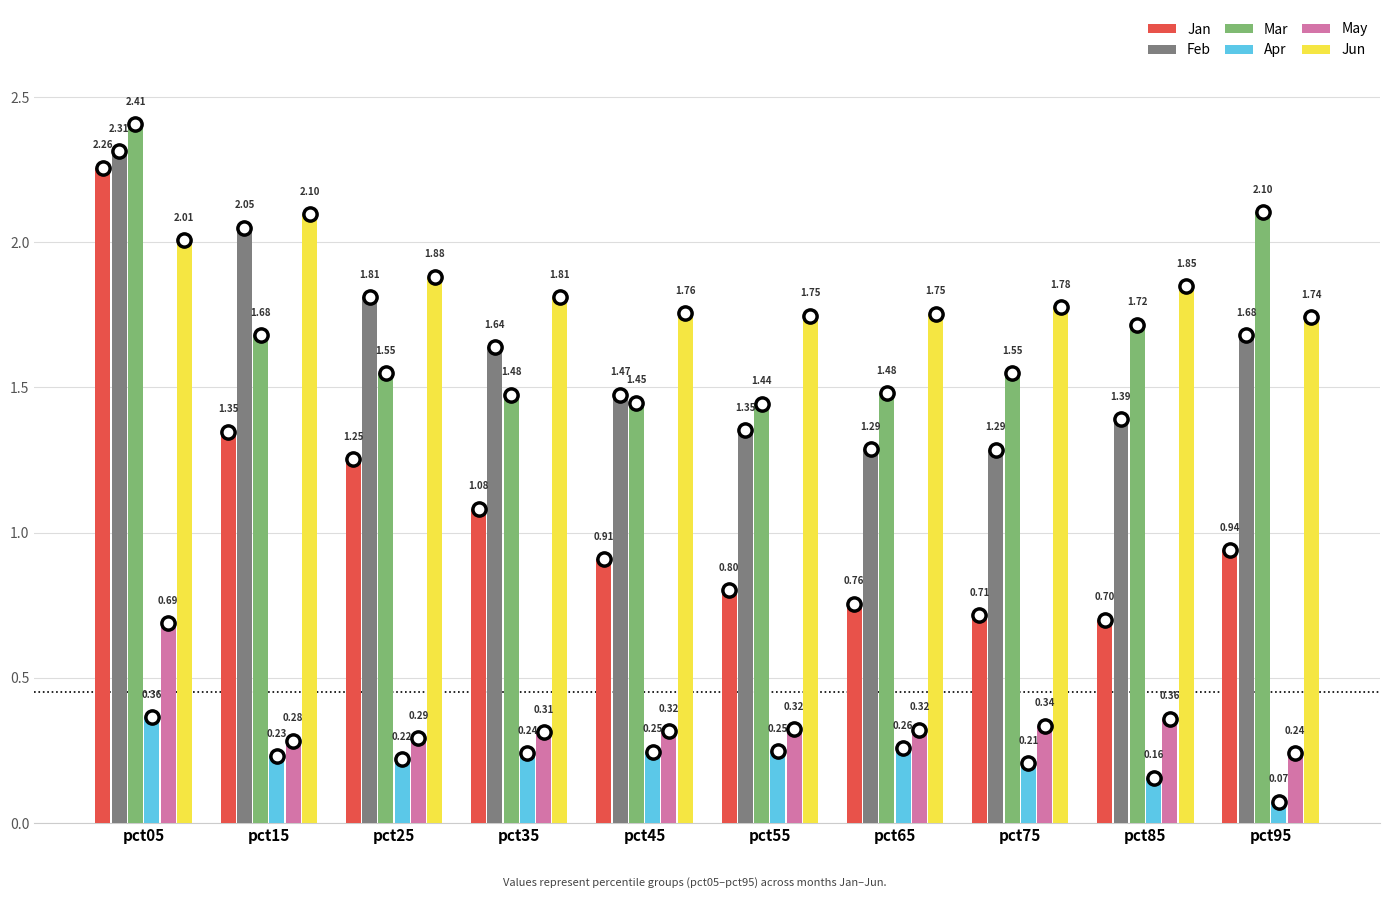

Is the value of Feb at pct85 greater than the value of Mar at pct25?

No